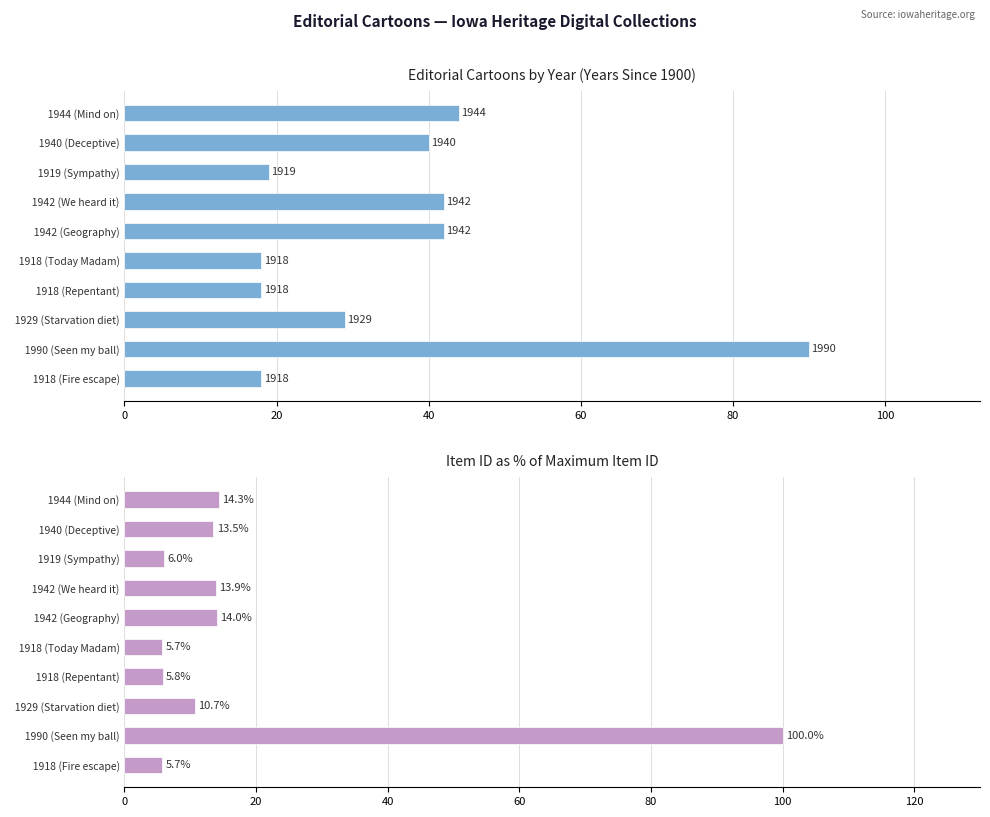

What is the difference between the second highest and second lowest values in the Years Since 1900 series?

26.0